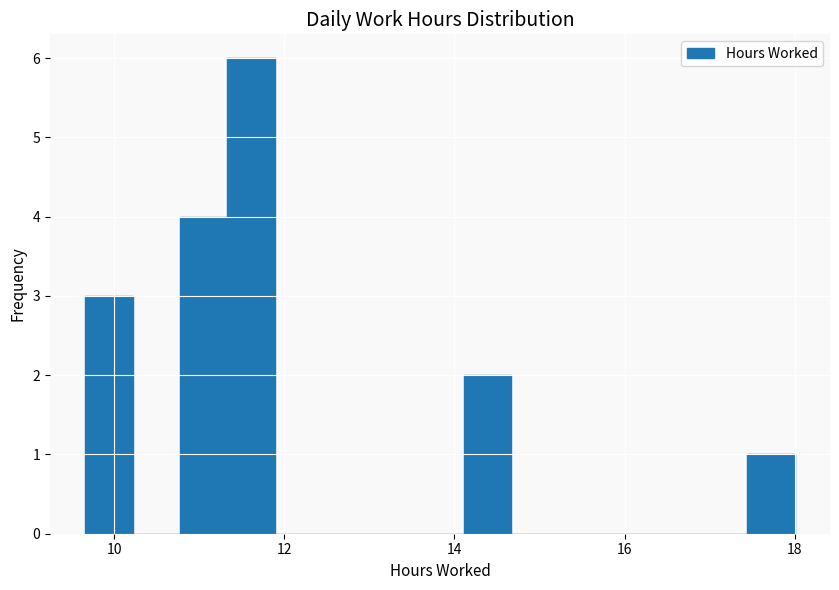

Read against the x-axis, roughly where is the centre of the tallest bar?

11.6